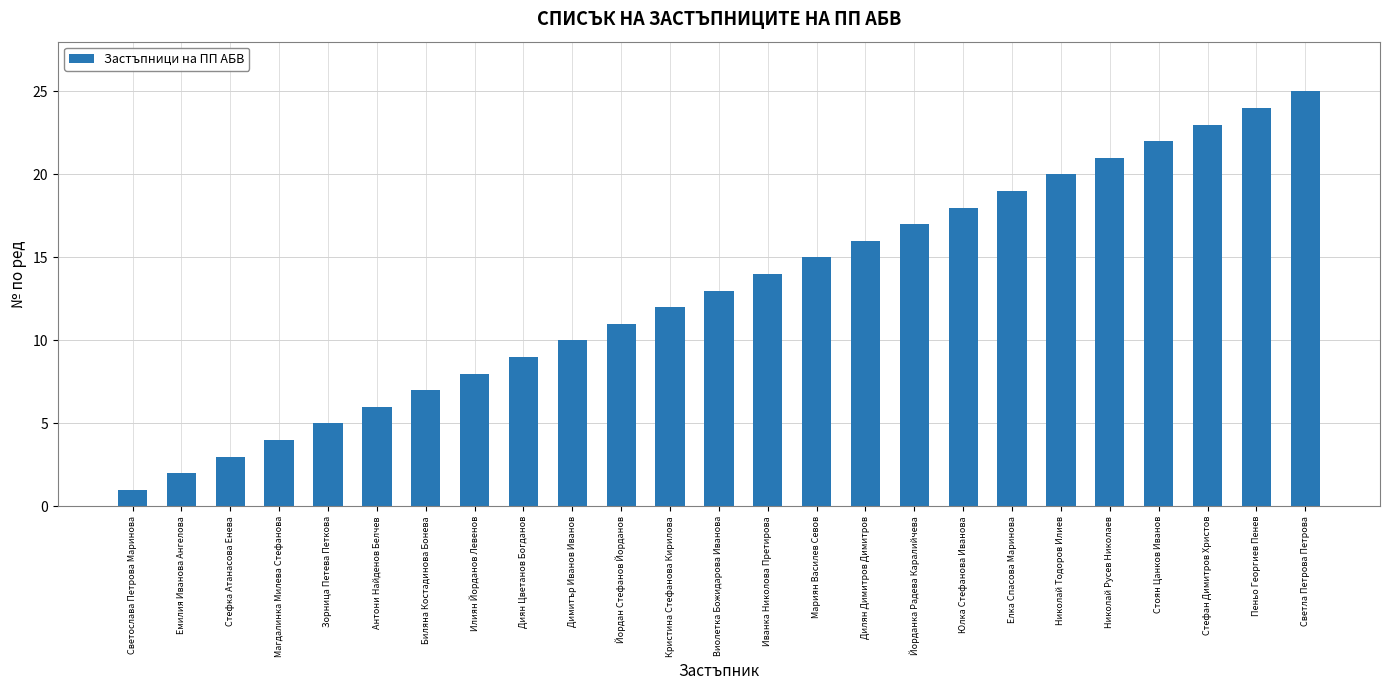

What is the maximum value shown in the chart?

25